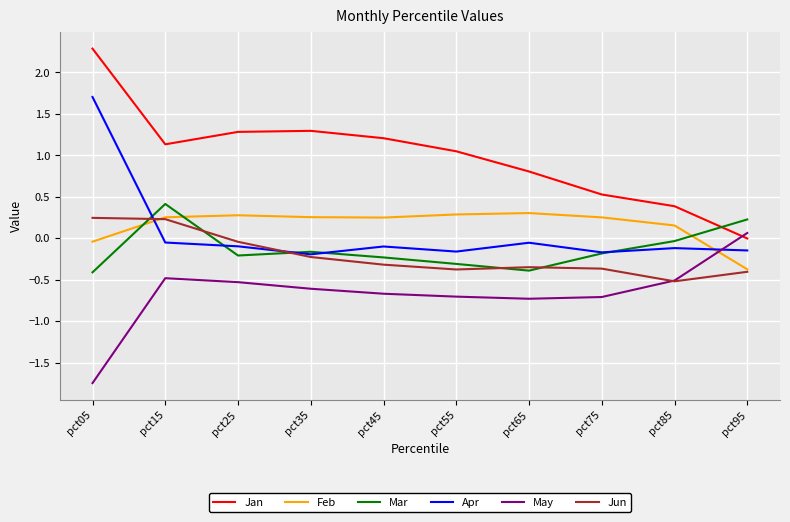

Which series has the largest total across all categories?

Jan